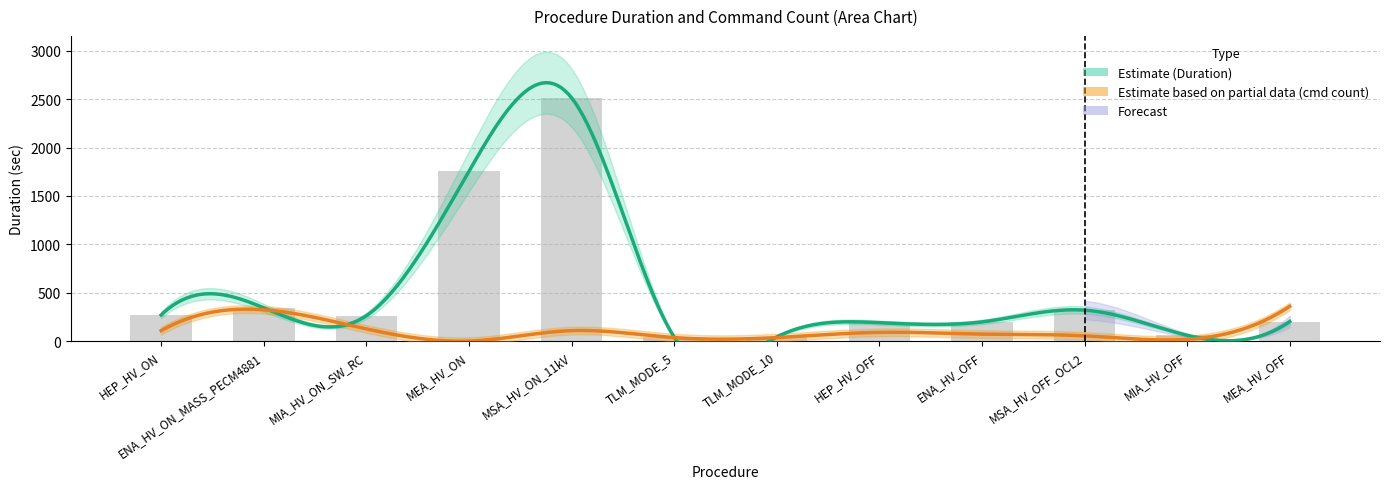

Reading left to right, what are all the values shown in this chart?

270	344	262	1756	2516	42	42	190	198	320	60	202